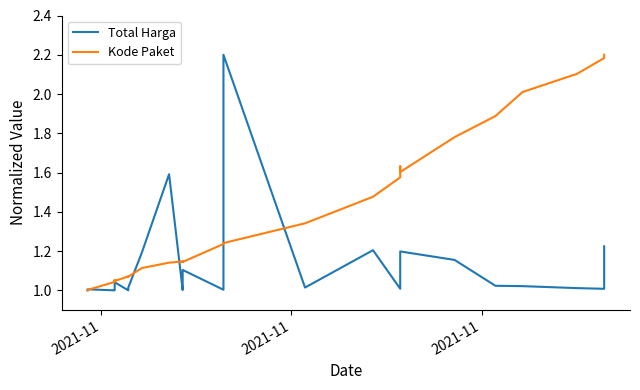

Which series has the largest total across all categories?

Kode Paket